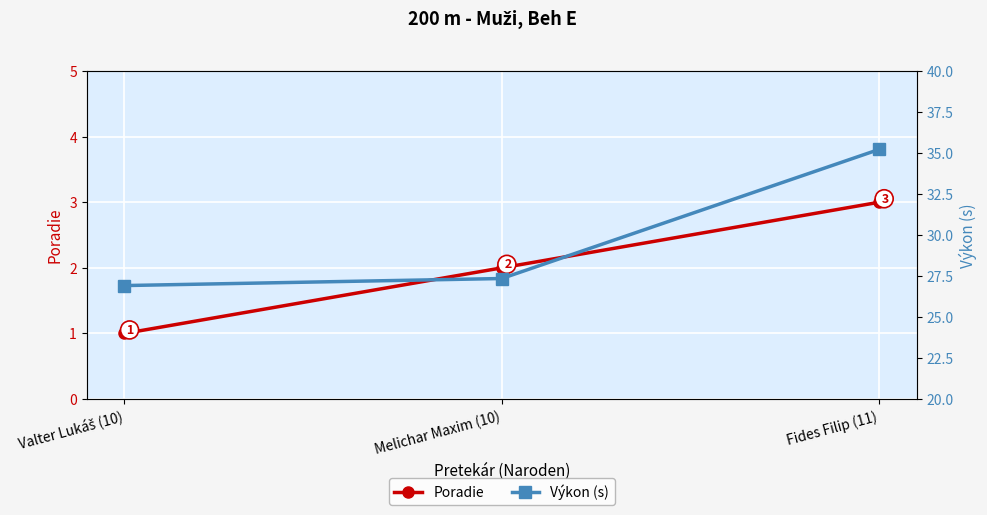

Where is Poradie nearest to the value 2?

Melichar Maxim (10)